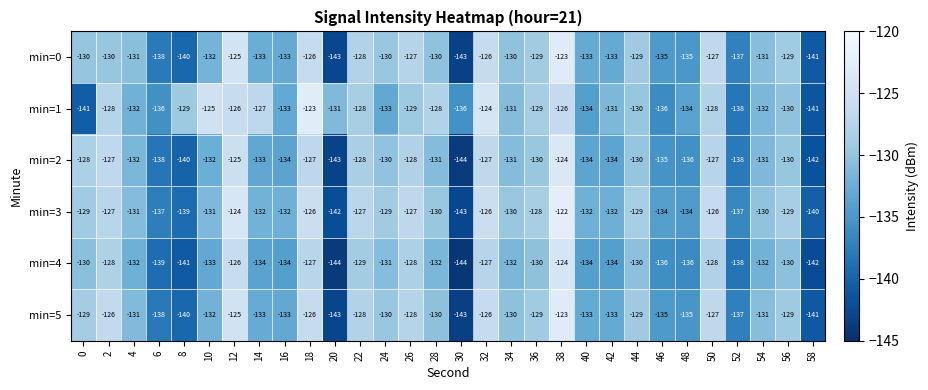

Which series has the largest range (max minus min)?

min=3